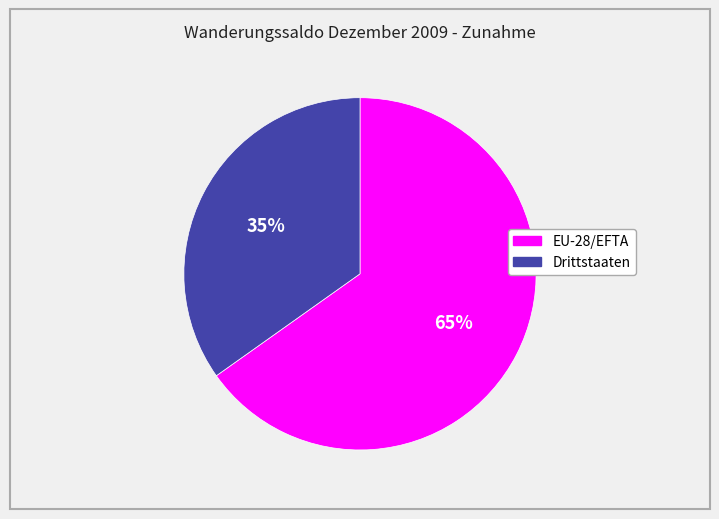

Is the sum of EU-28/EFTA and Drittstaaten greater than half?

Yes